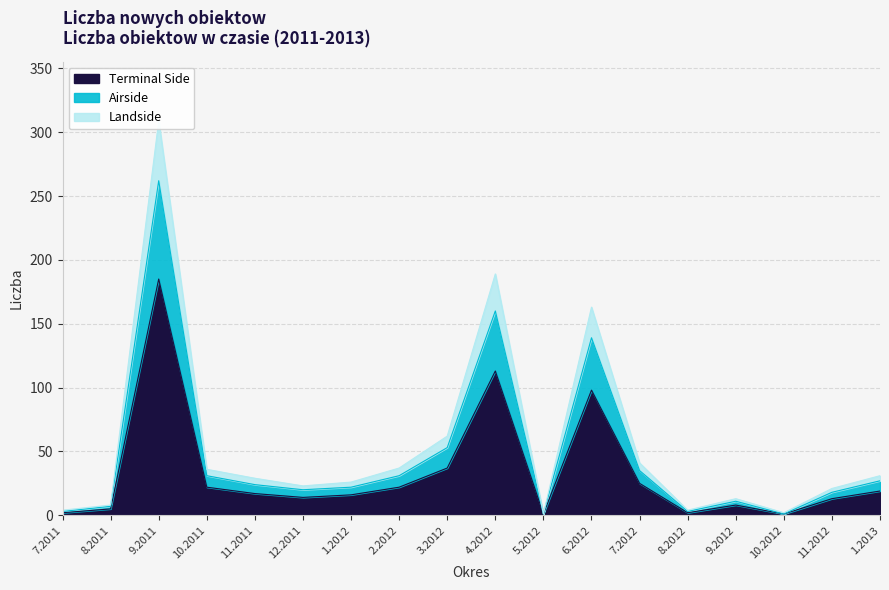

Rank the categories by value from lowest to highest.

5.2012, 10.2012, 7.2011, 8.2012, 8.2011, 9.2012, 11.2012, 12.2011, 1.2012, 11.2011, 1.2013, 10.2011, 2.2012, 7.2012, 3.2012, 6.2012, 4.2012, 9.2011